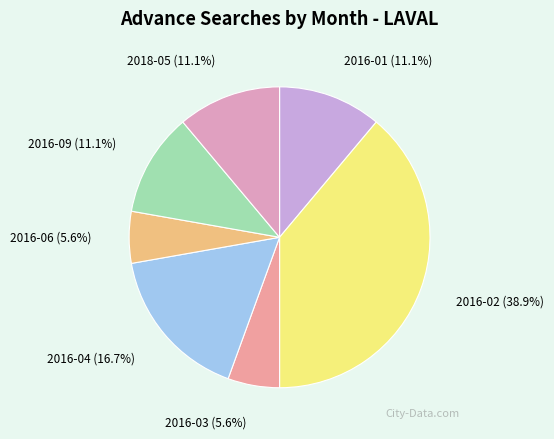

Is there any slice that represents more than half of the pie?

No